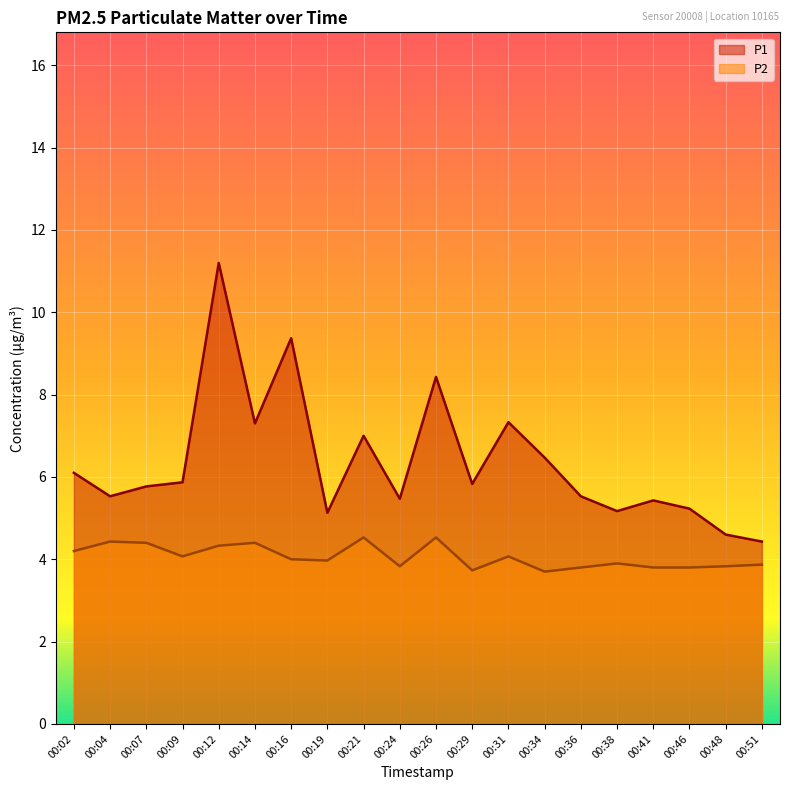

True or false: P2 and P1 intersect in this chart.

False